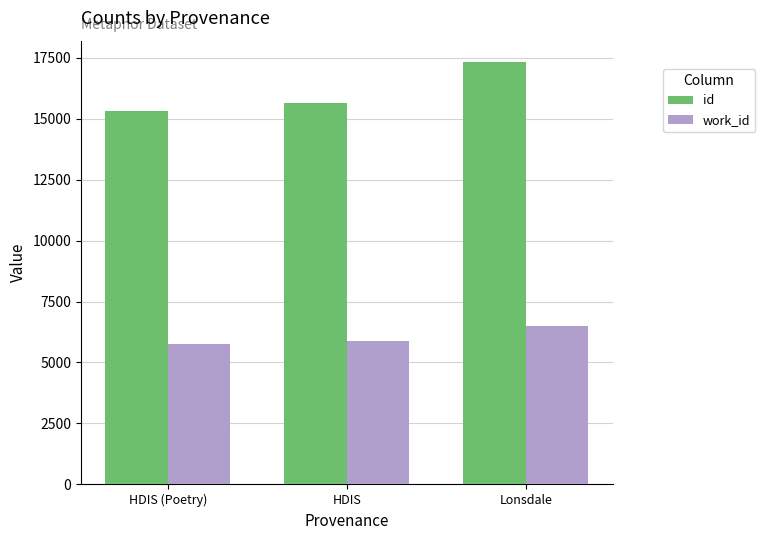

What is the maximum value for work_id?

6513